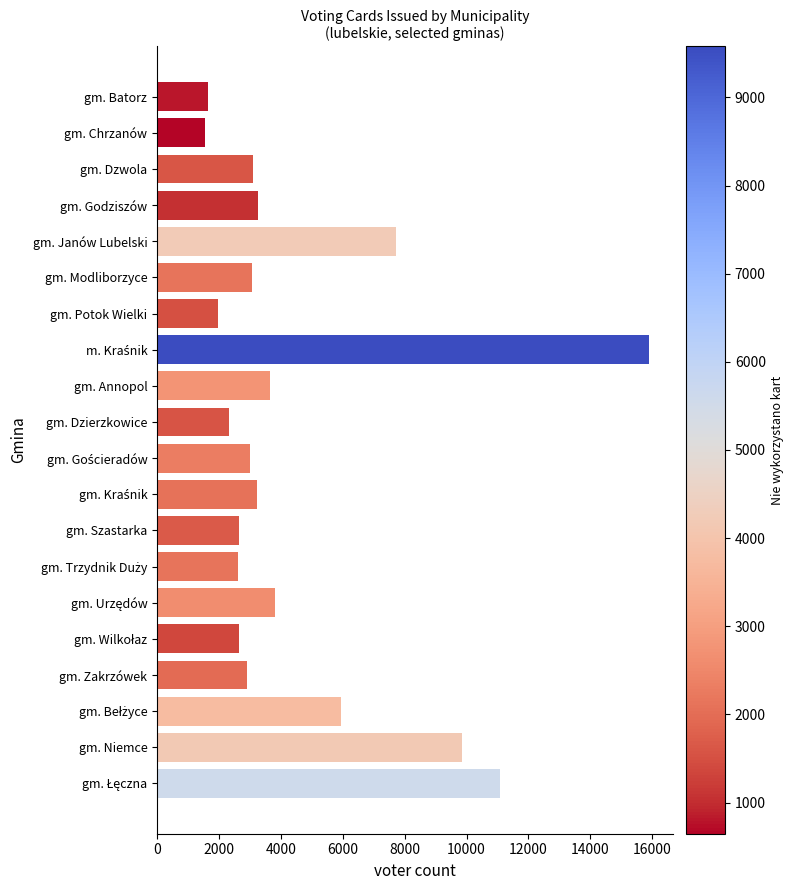

Is it true that the value at gm. Janów Lubelski is 5377?

False